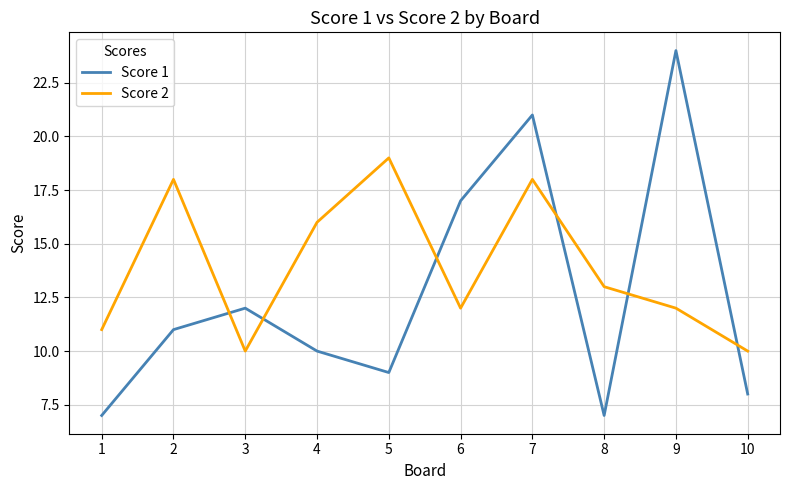

Where does the Score 2 series first go above 13?

2